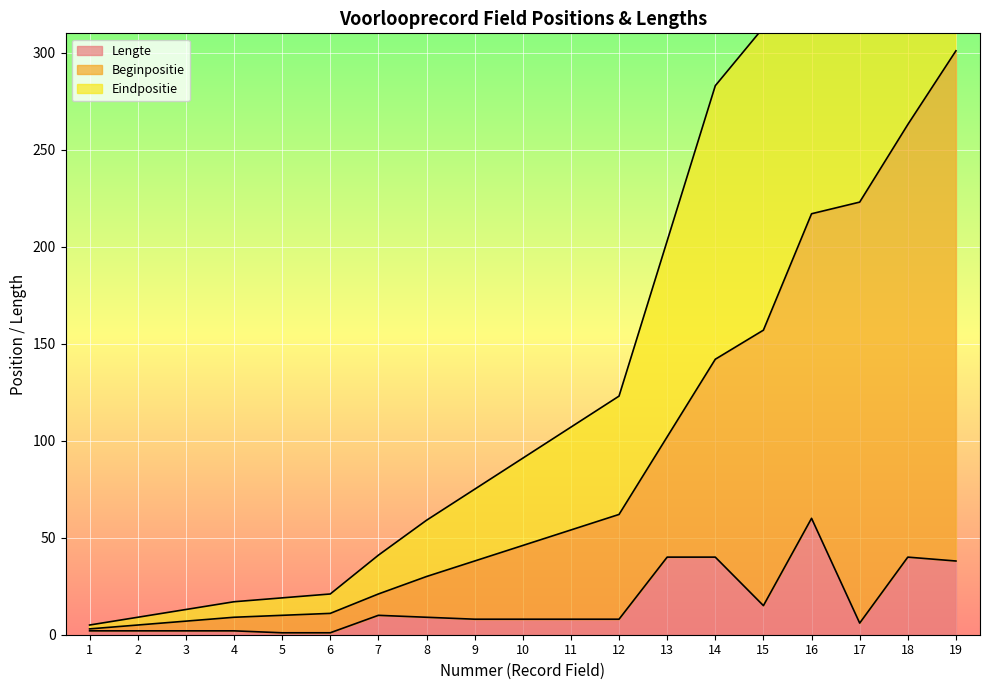

Where does the Lengte series first go above 8?

7